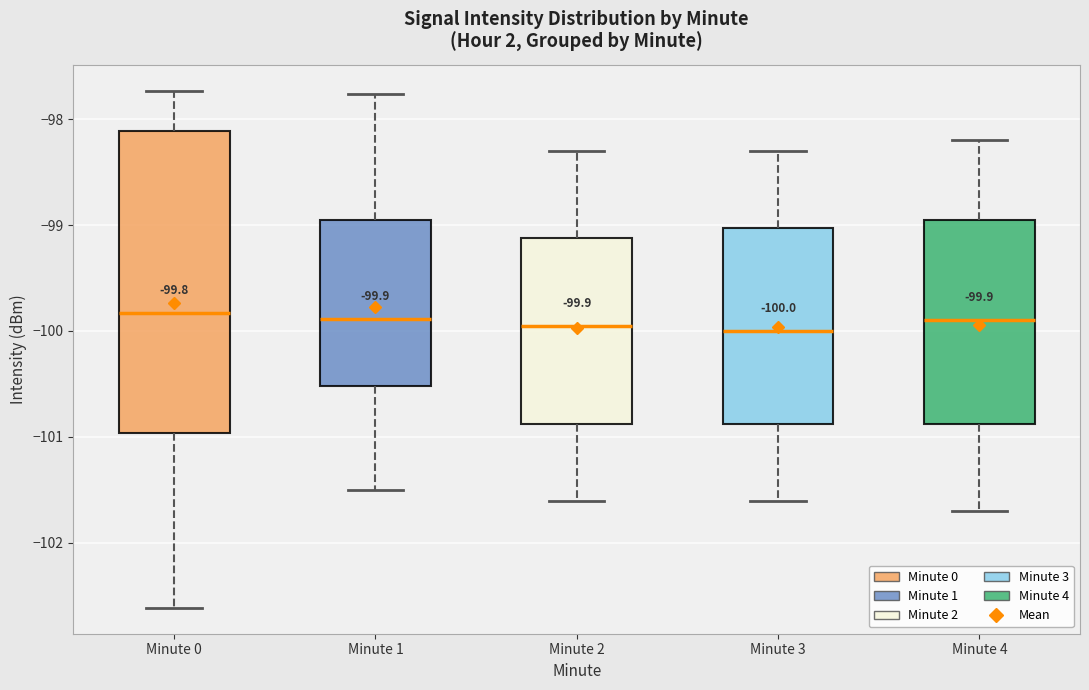

Which box is the tallest, from its lower edge to its upper edge?

Minute 0